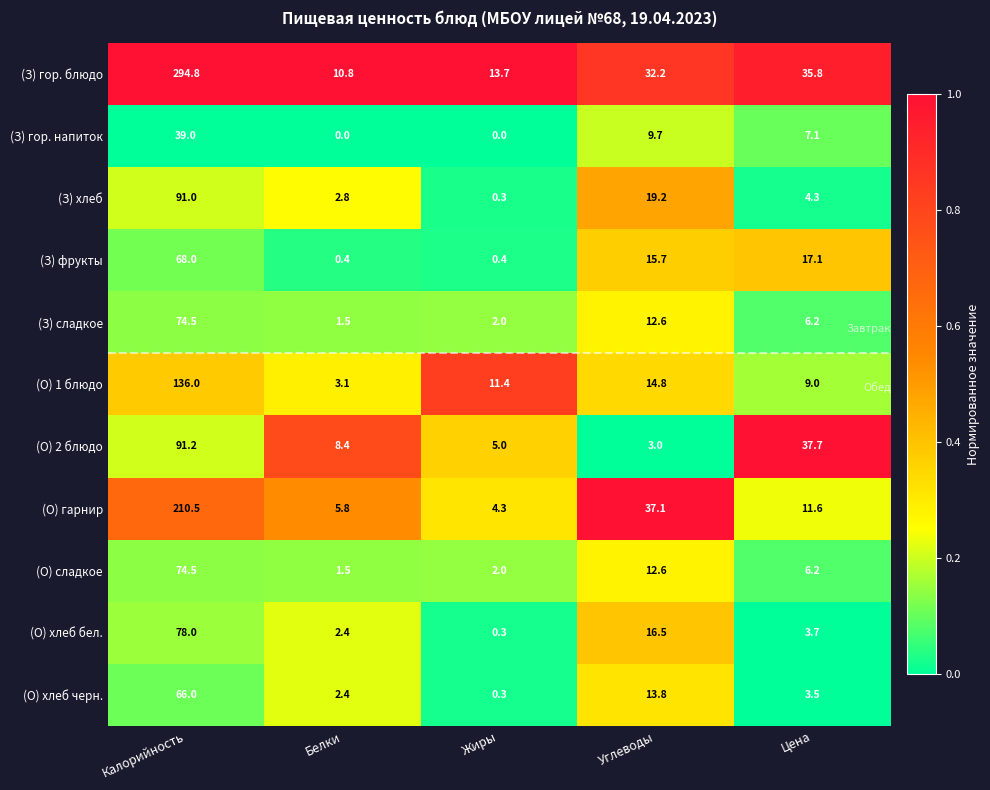

What is the difference between the (З) фрукты values at Белки and Углеводы?

15.3